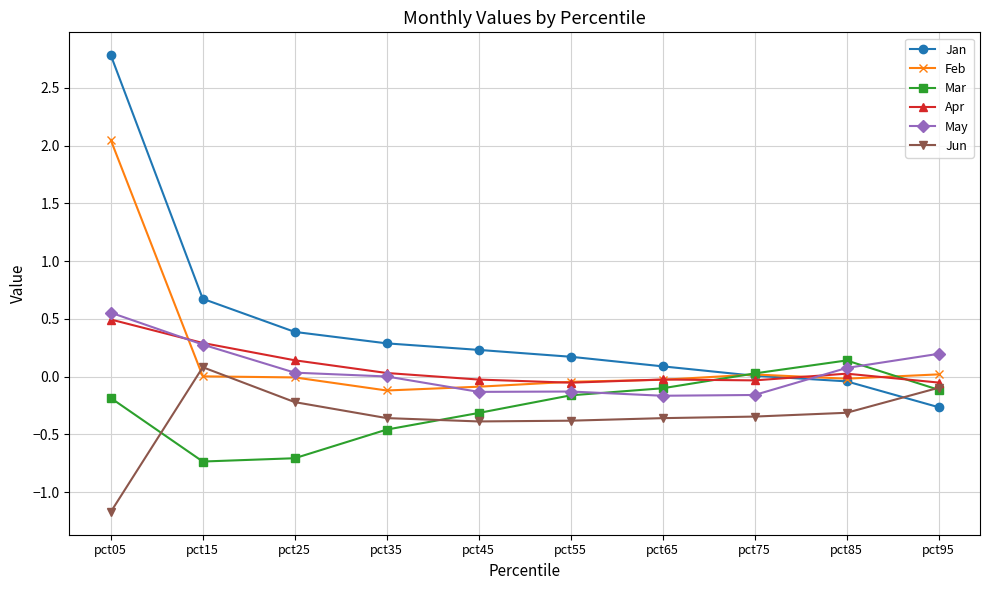

Which label corresponds to the largest value in the chart?

pct05